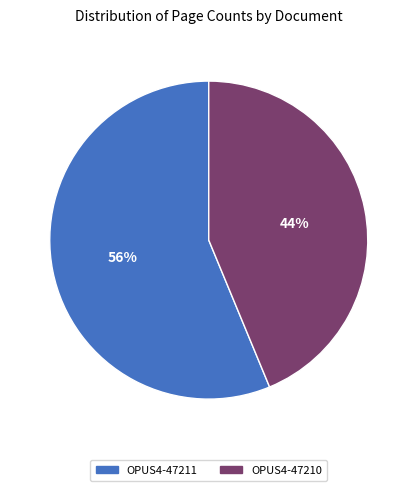

What percentage is the OPUS4-47211 slice, to the nearest percent?

56%